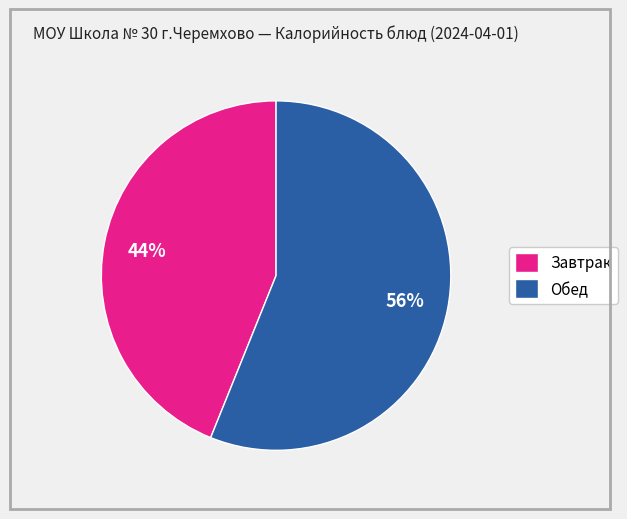

What is the ratio of the value at Обед to the value at Завтрак?

1.3